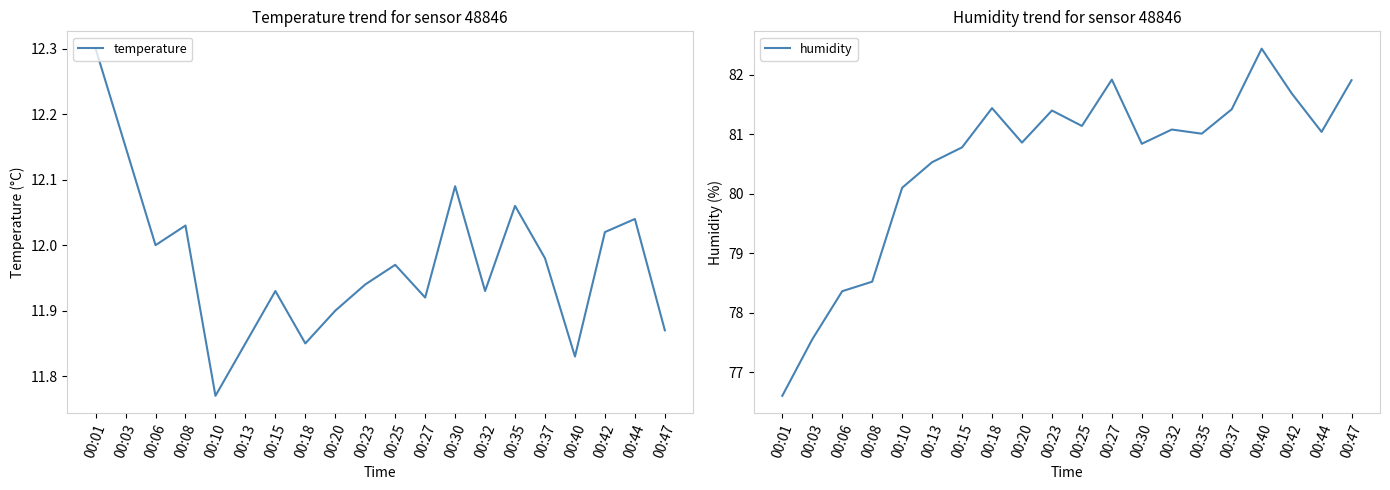

How many values in the humidity series are below 81?

9